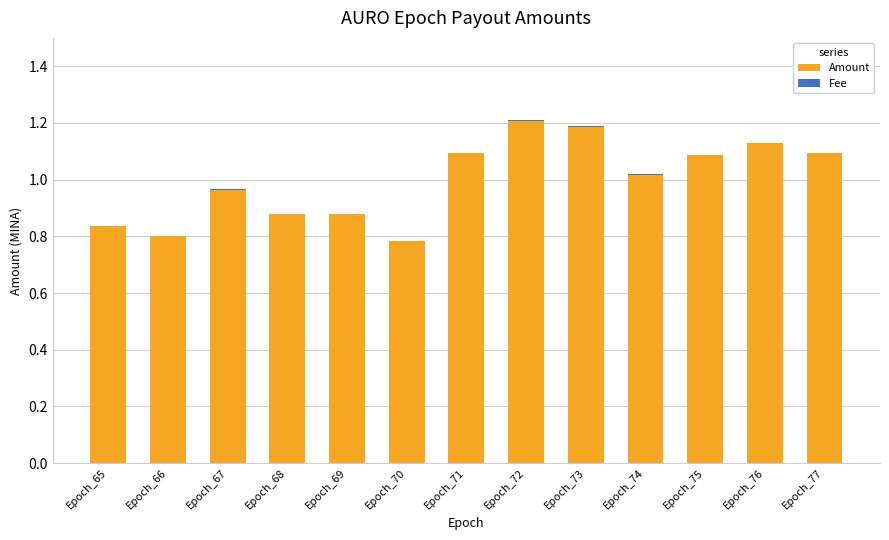

What is the sum of all Amount values?

13.0